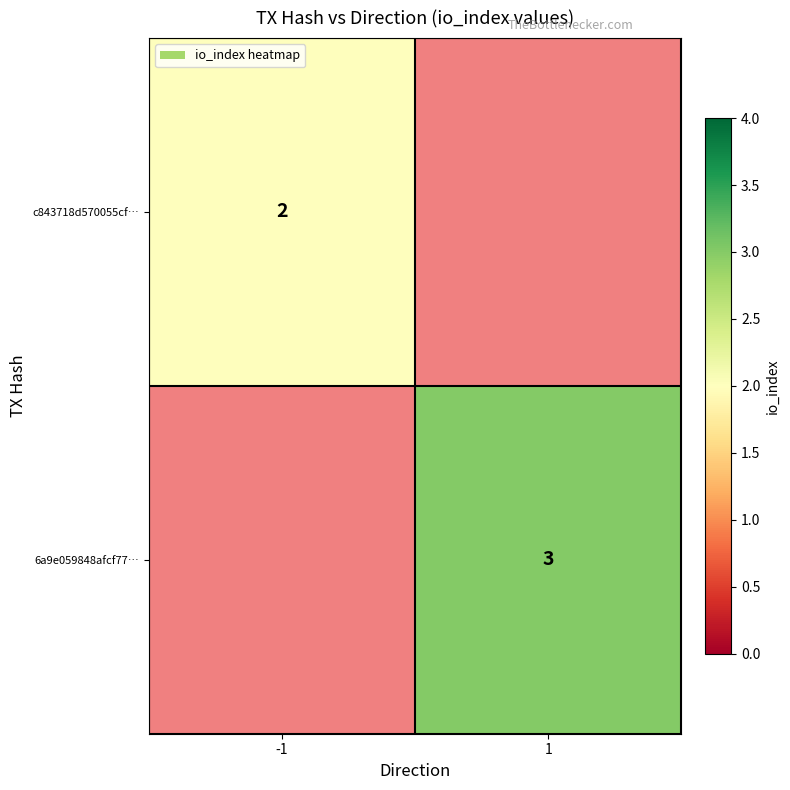

Is it true that c843718d570055cf… equals 2 at -1?

True